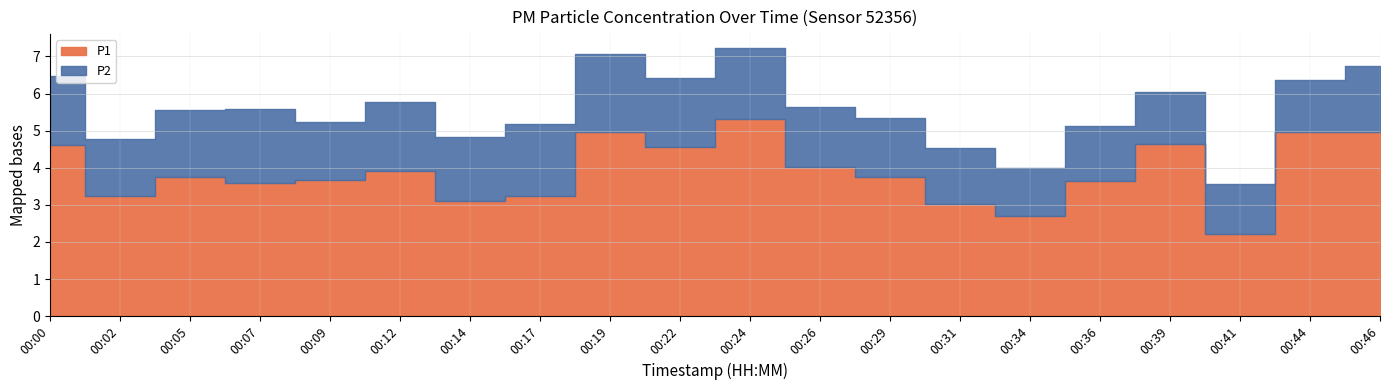

Rank the categories by P1 value from lowest to highest.

00:41, 00:34, 00:31, 00:14, 00:02, 00:17, 00:07, 00:36, 00:09, 00:05, 00:29, 00:12, 00:26, 00:22, 00:00, 00:39, 00:46, 00:19, 00:44, 00:24